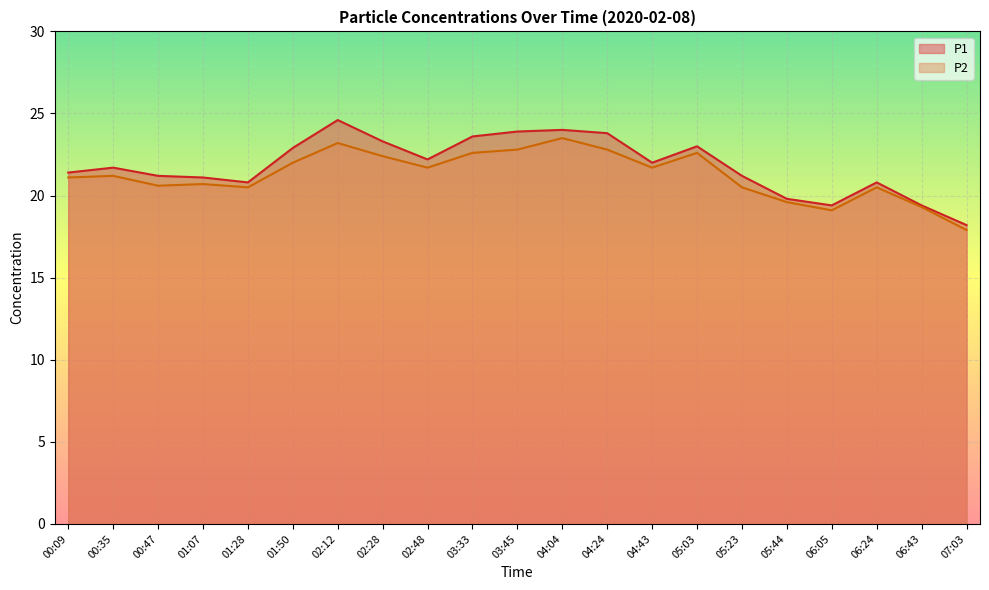

In P2, how many points are lower than both neighbors (excluding endpoints)?

5